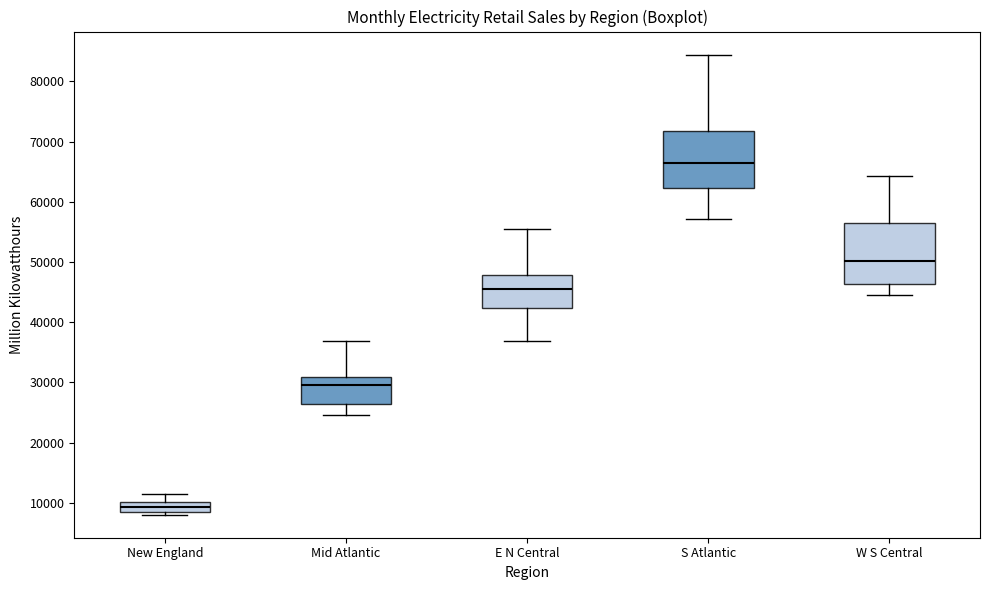

Where does the median line of the box for S Atlantic sit on the y-axis? The values are not printed on the chart, so give them approximately, as read against the axis.

67000